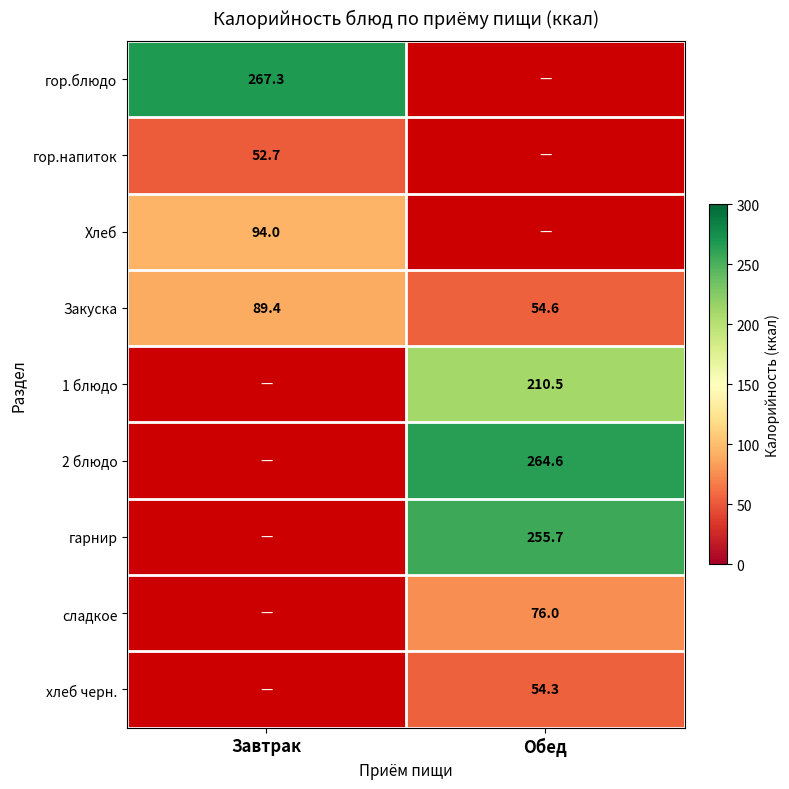

Which label corresponds to the smallest value in the chart?

Завтрак